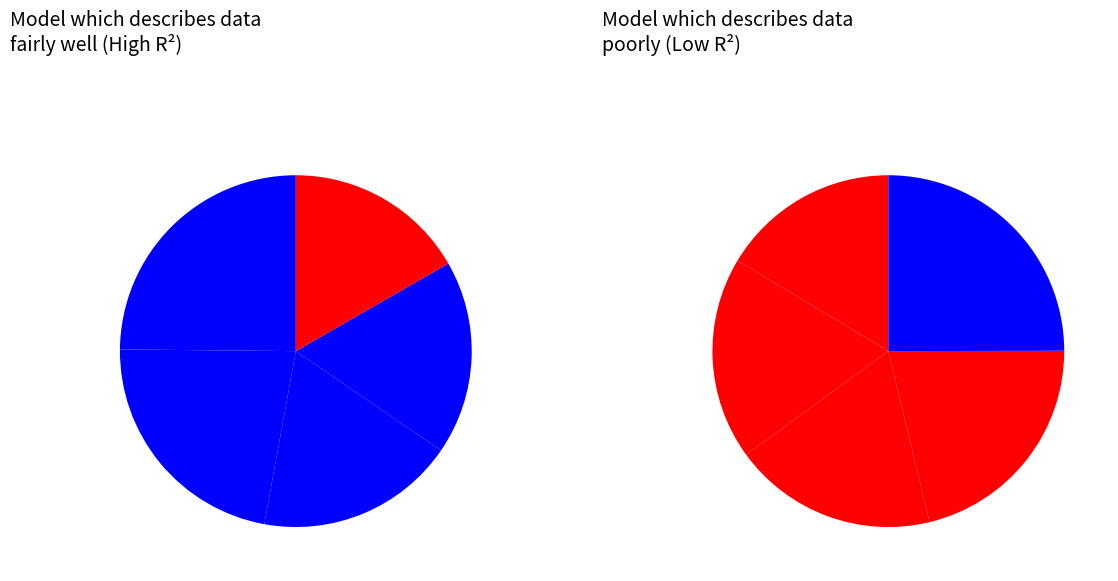

Combined, do pct65 and pct75 account for over 50%?

No